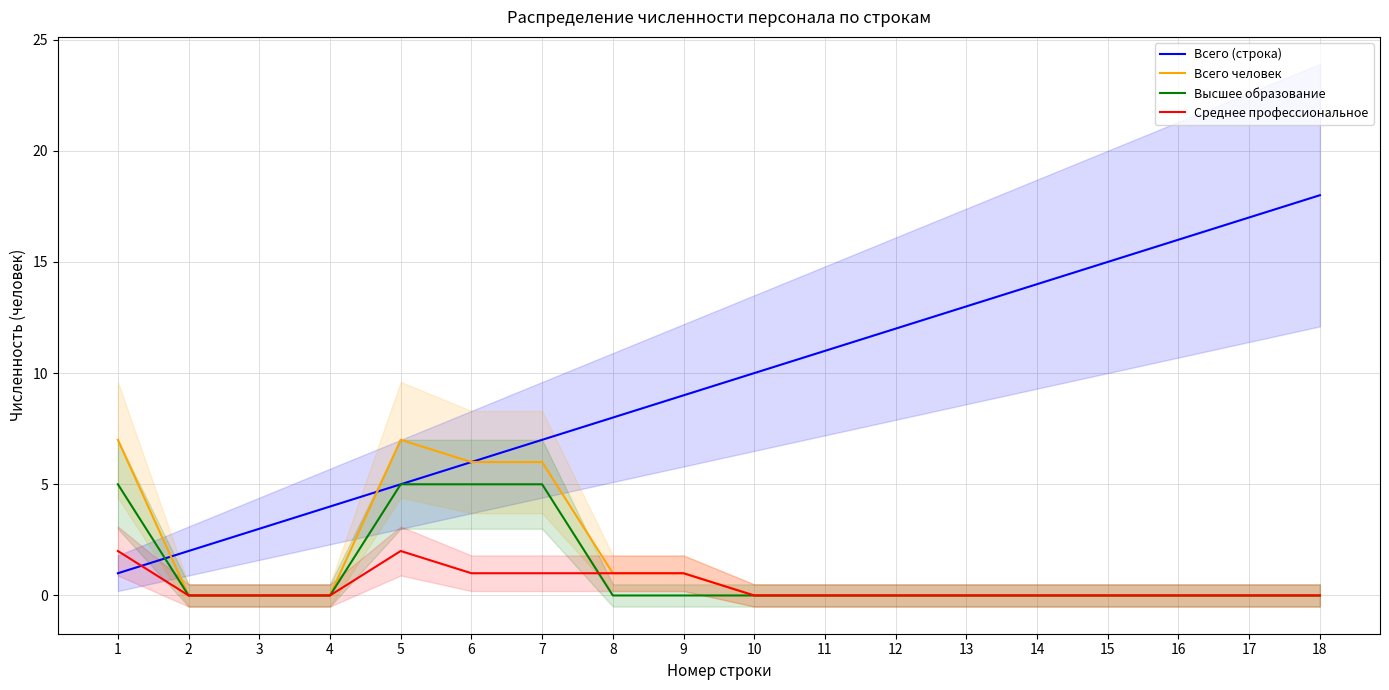

At which category does Всего человек reach its first local peak?

5